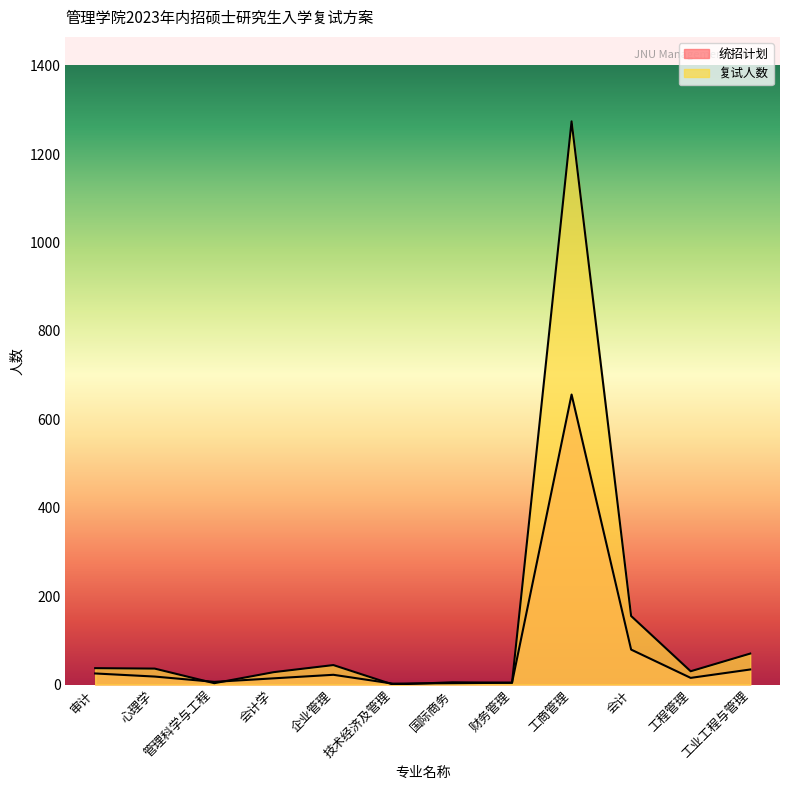

What is the minimum value for 统招计划?

2